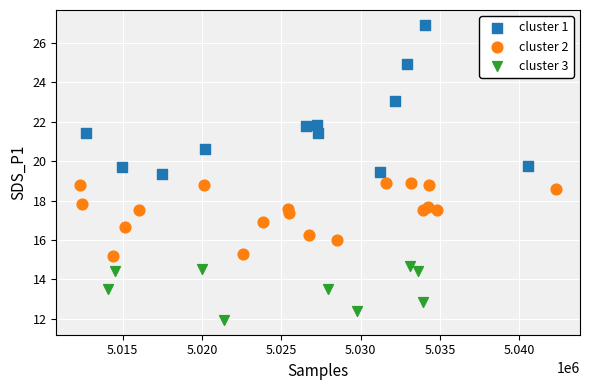

Which series has the widest spread of Y values?

cluster 1